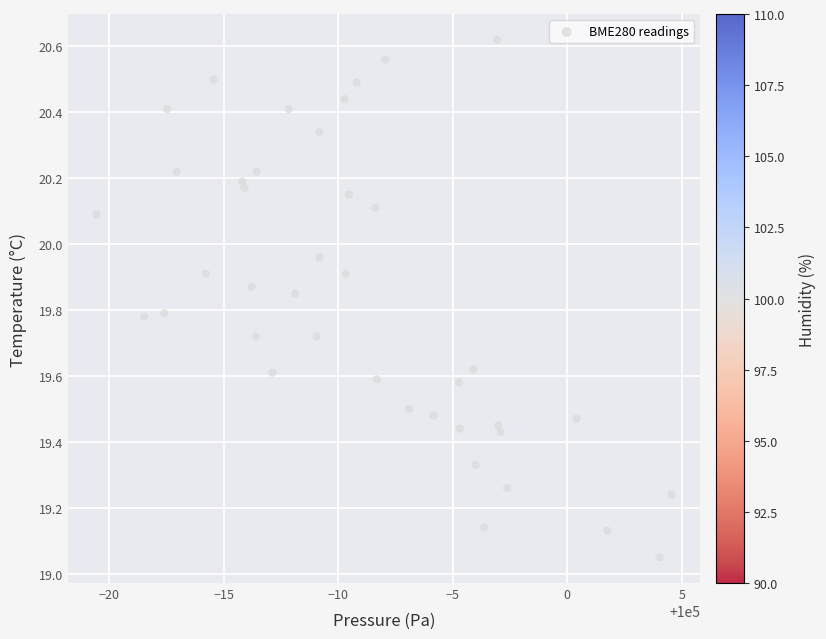

What is the range of X values (max minus min)?

25.1